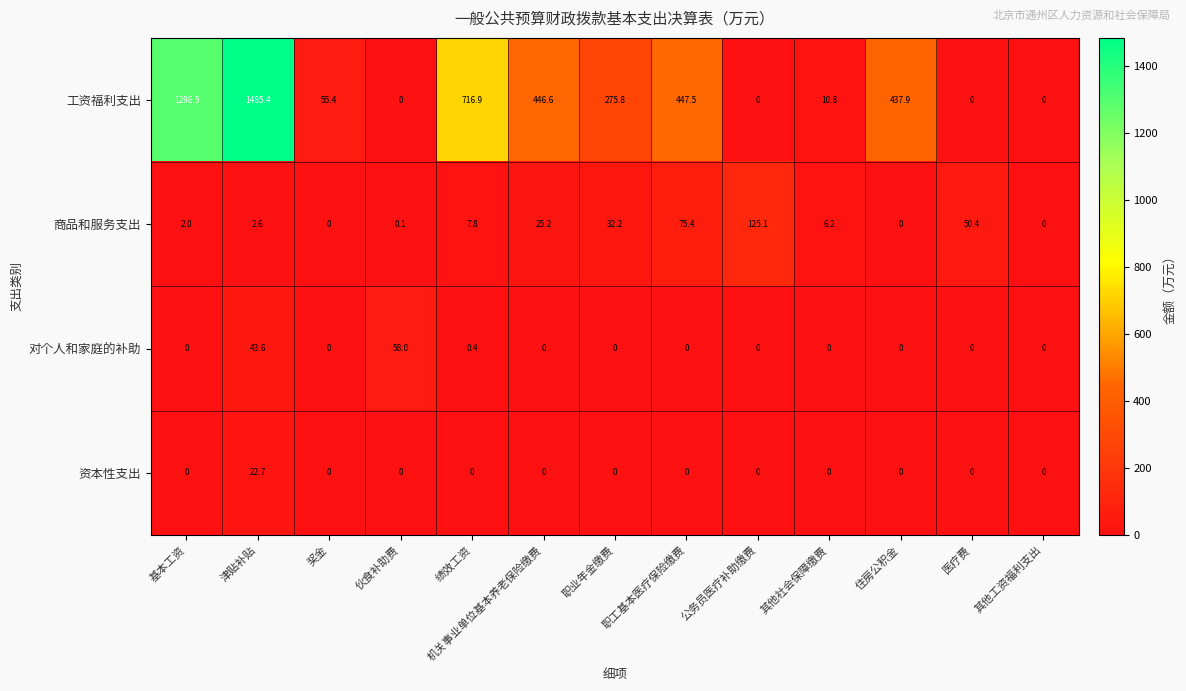

True or false: 工资福利支出 has a value of 446.6 at 机关事业单位基本养老保险缴费.

True